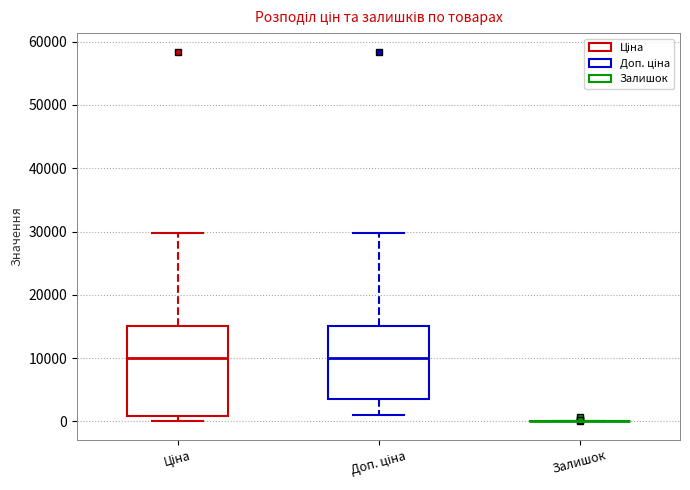

Reading left to right, transcribe this box plot: for each box, give where its median line is, the range the box spans, and where its two whiskers end, as read against the y-axis. The values are not printed on the chart, so give them approximately, as read against the axis.

Ціна: median 10000, box 1000 to 15000, whiskers 0 to 30000
Доп. ціна: median 10000, box 4000 to 15000, whiskers 1000 to 30000
Залишок: box collapsed to a line at 0, whiskers 0 to 0